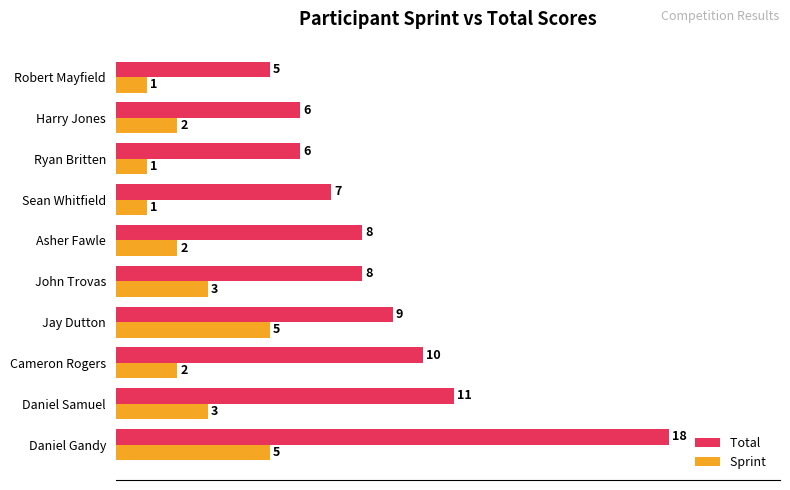

What is the spread (max minus min) of values at Daniel Gandy?

13